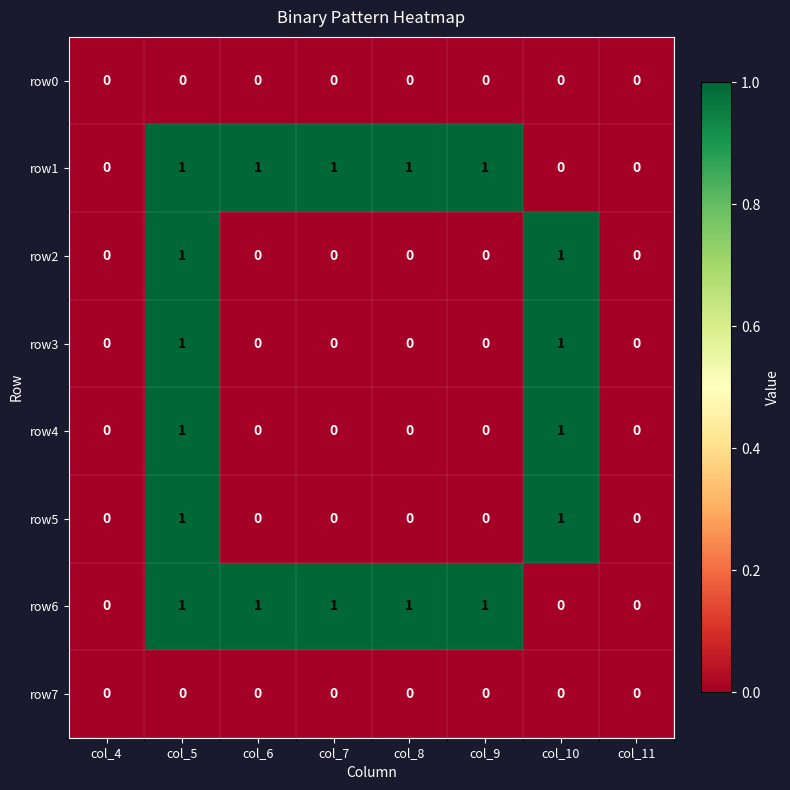

True or false: row3 has a value of -1 at col_9.

False